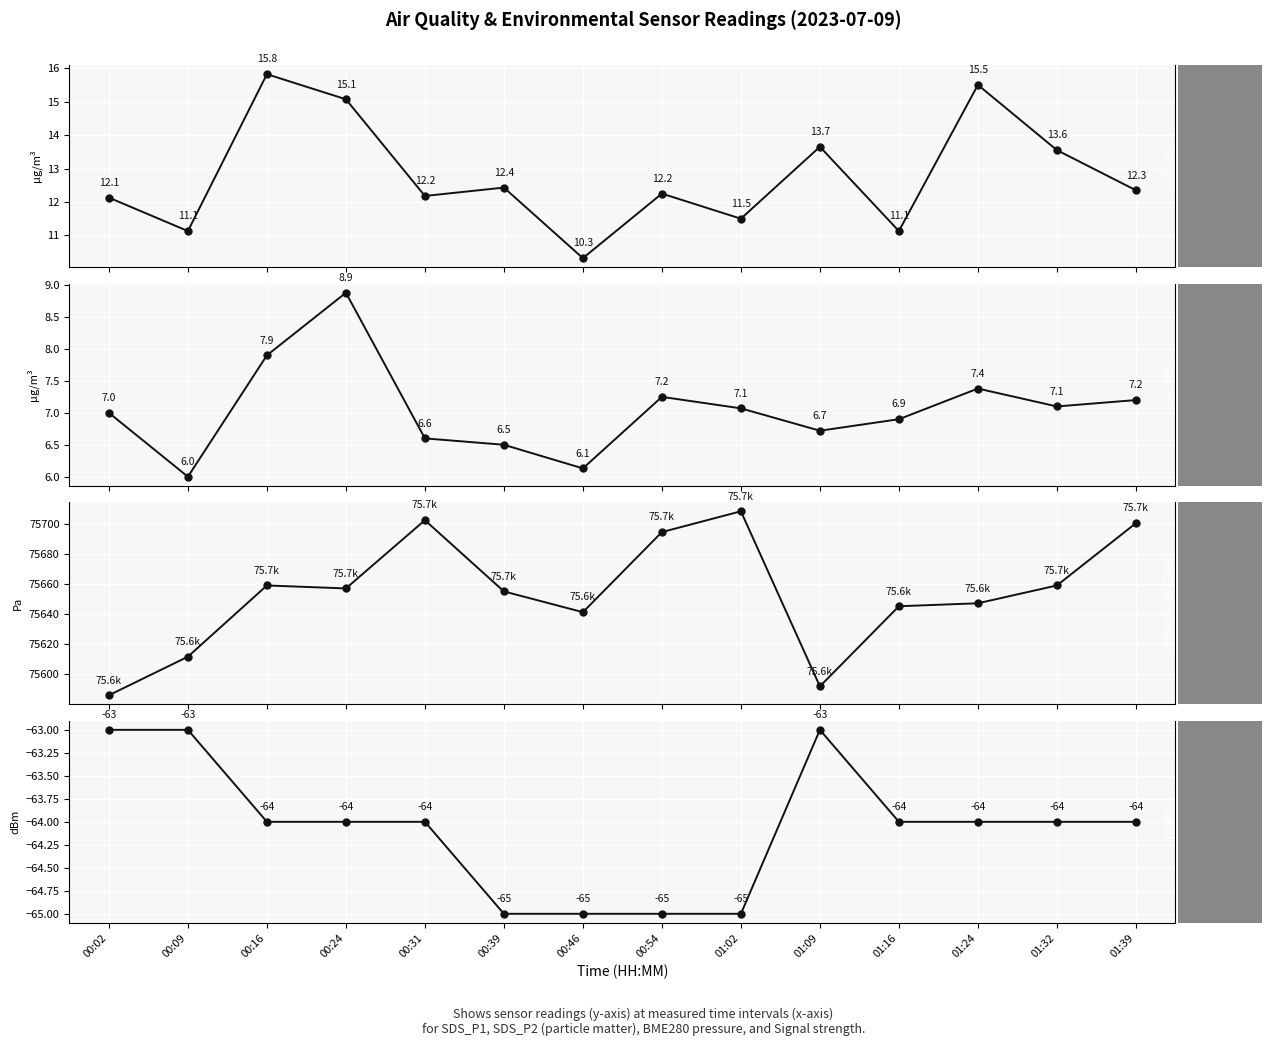

At 00:16, list the series in order from largest to smallest.

BME280_pressure, SDS_P1, SDS_P2, Signal